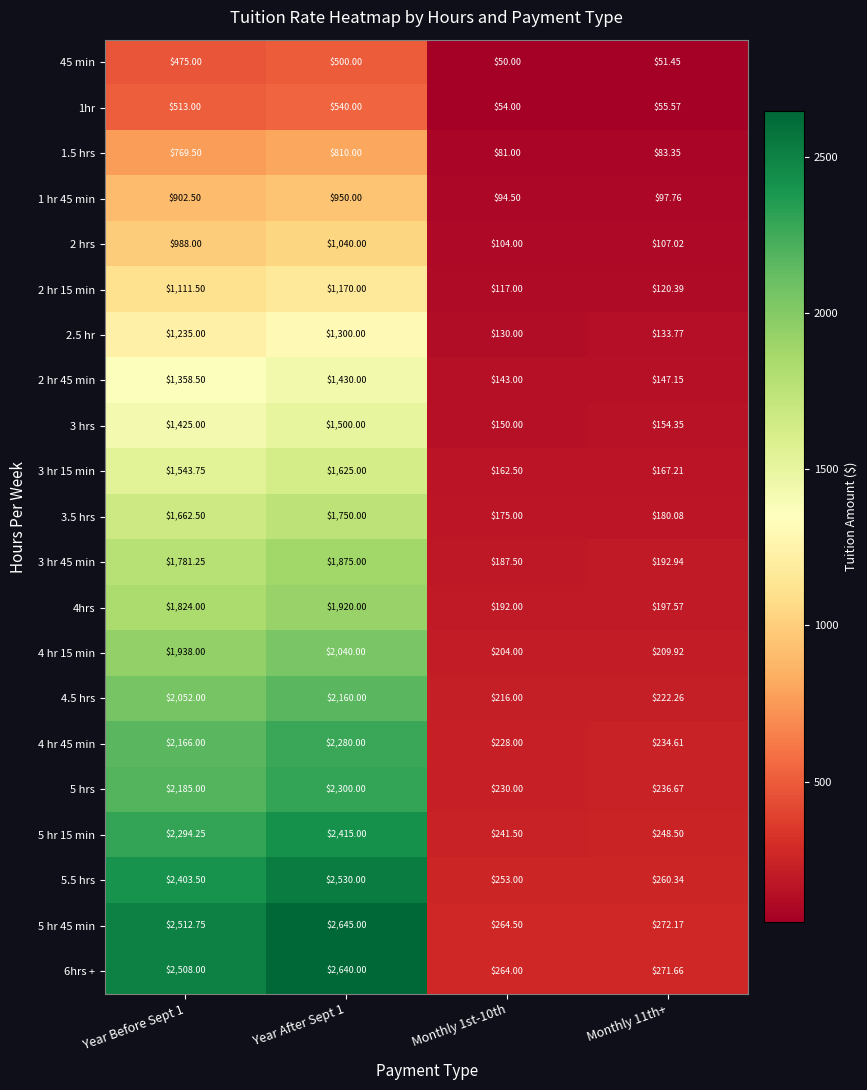

Count the number of data series in this chart.

21